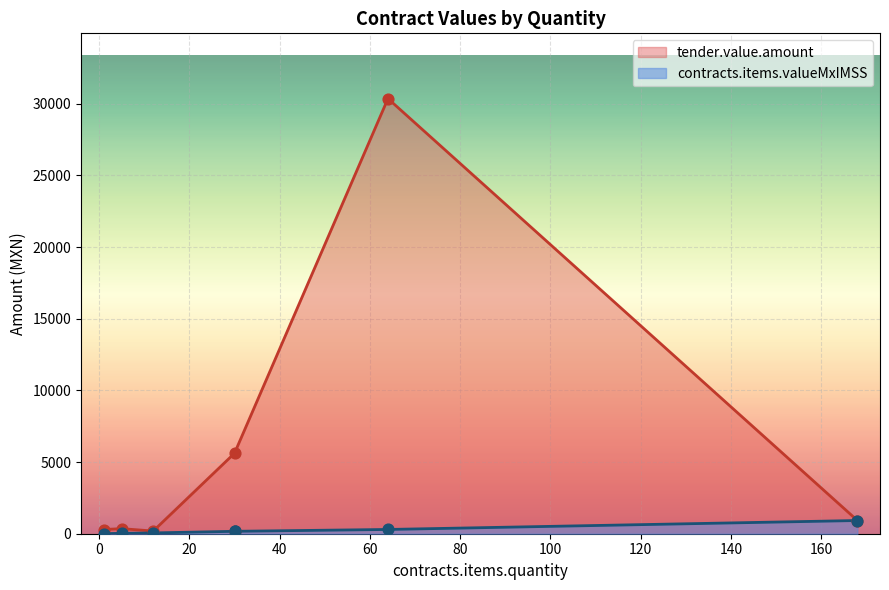

Which series has the largest total across all categories?

tender.value.amount